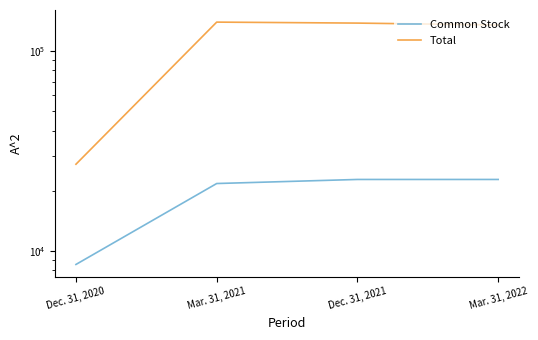

True or false: Common Stock and Total intersect in this chart.

False